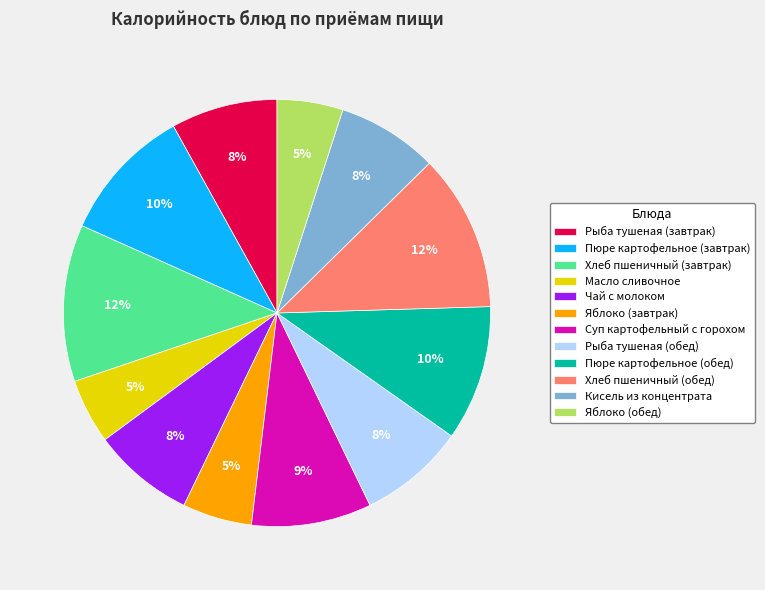

To the nearest percent, what is the combined percentage of Суп картофельный с горохом and Хлеб пшеничный (завтрак)?

21%